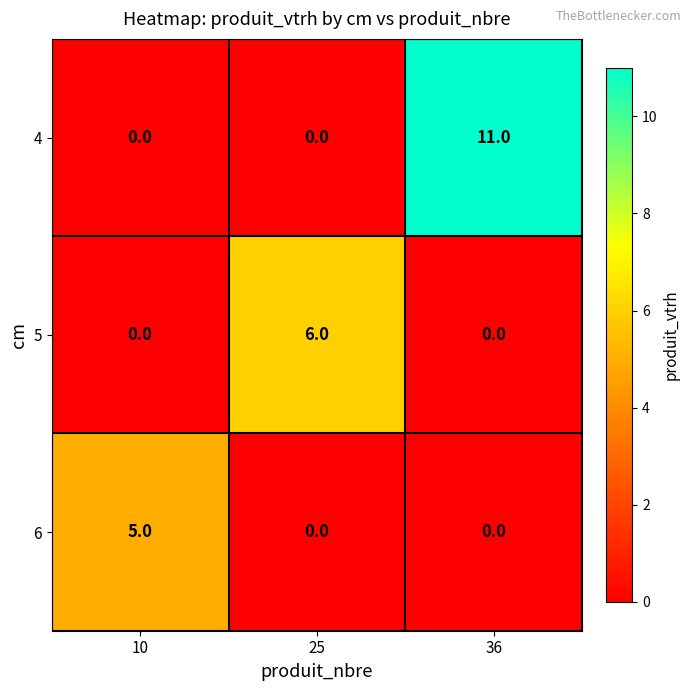

What is the sum of all 5 values?

6